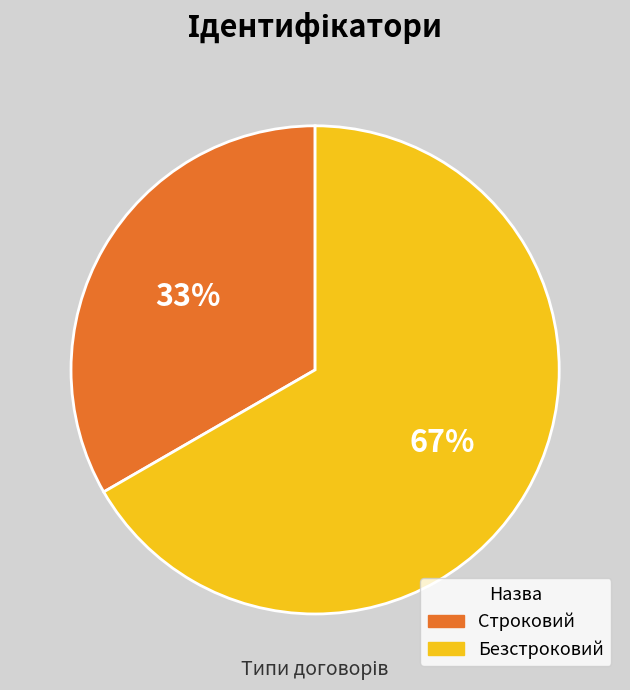

What percentage is the Безстроковий slice, to the nearest percent?

67%